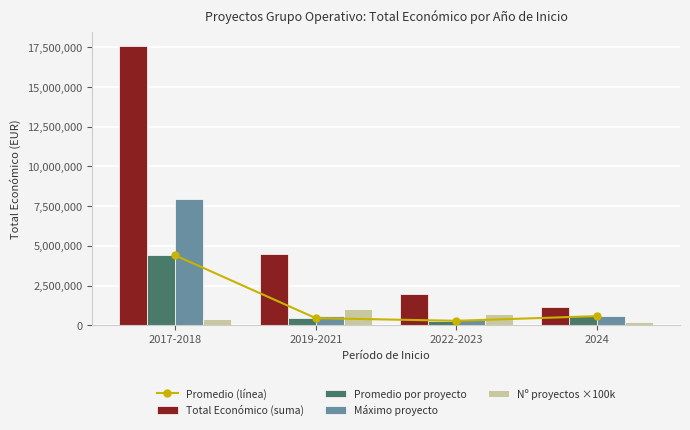

What is the label of the 2nd bar from the right?

2022-2023